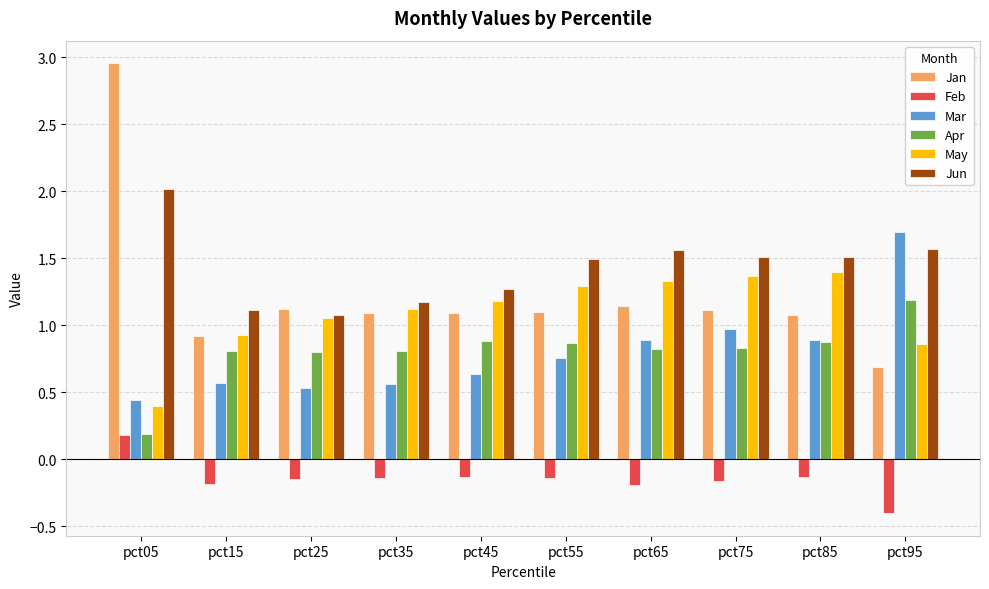

At which category does the chart reach its minimum across all series?

pct95